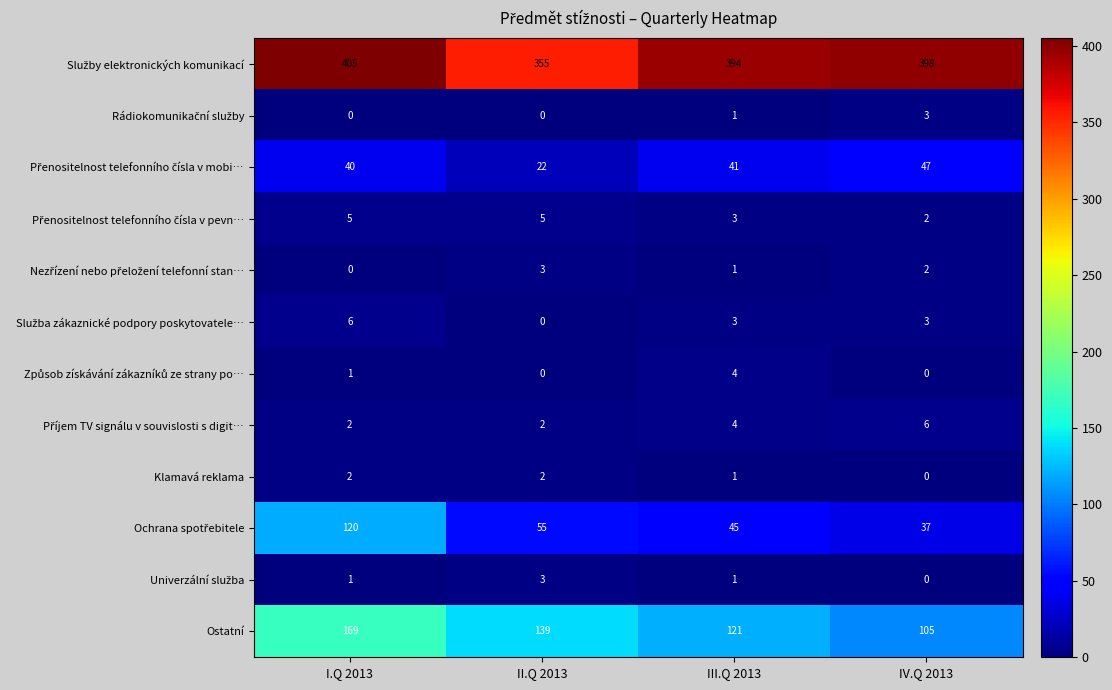

At which category does the chart reach its peak across all series?

I.Q 2013